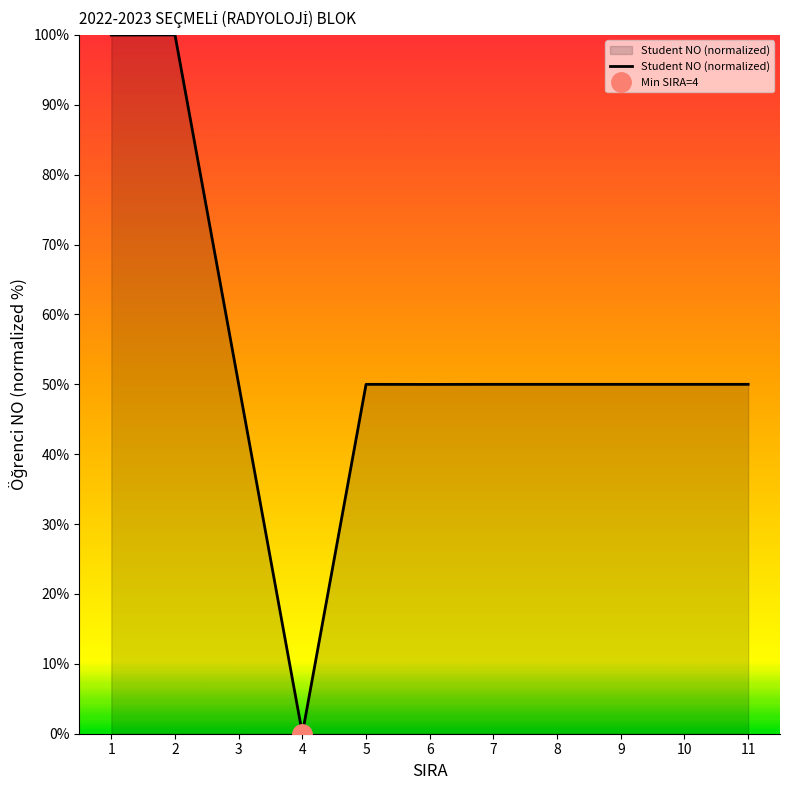

Reading left to right, what are all the values shown in this chart?

1=100.0	2=100.0	3=50.0	4=0.0	5=50.0	6=50.0	7=50.0	8=50.0	9=50.0	10=50.0	11=50.0